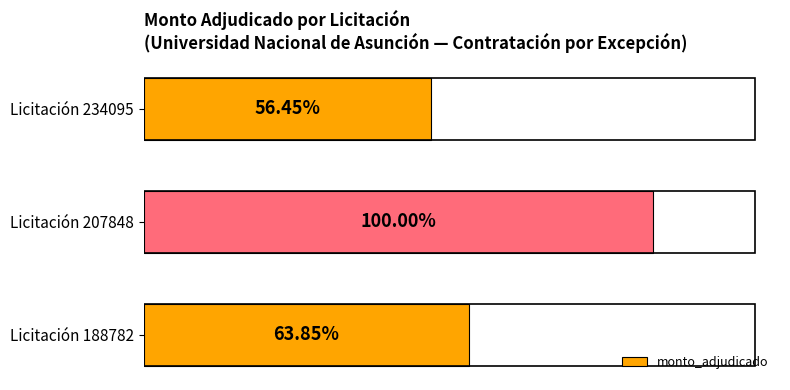

Are the bars horizontal?

Yes